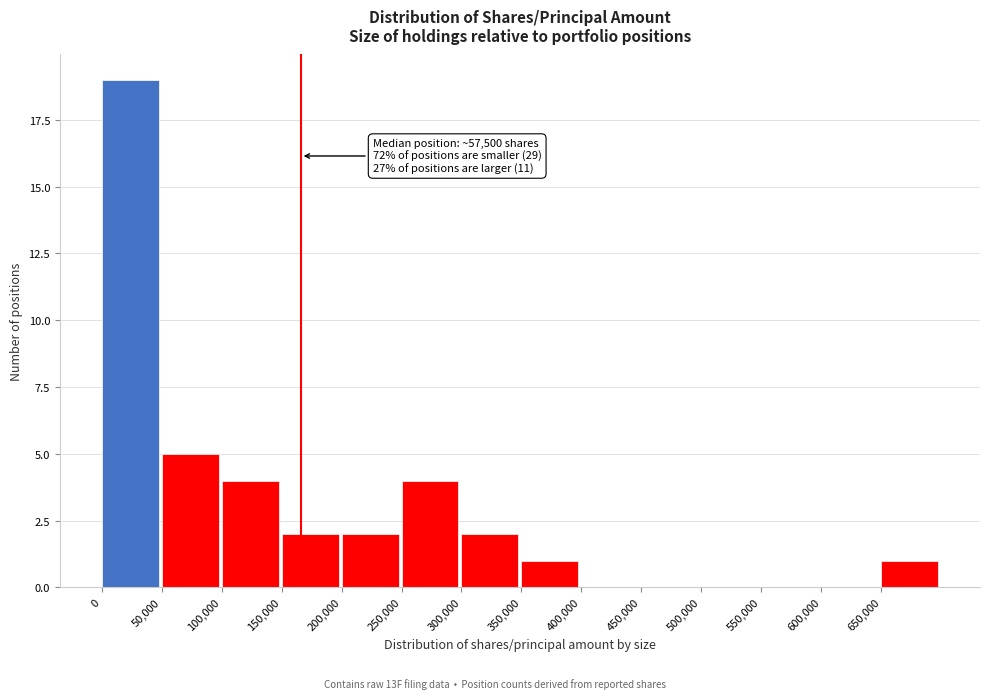

Which range on the x-axis has the tallest bar?

0 to 50000